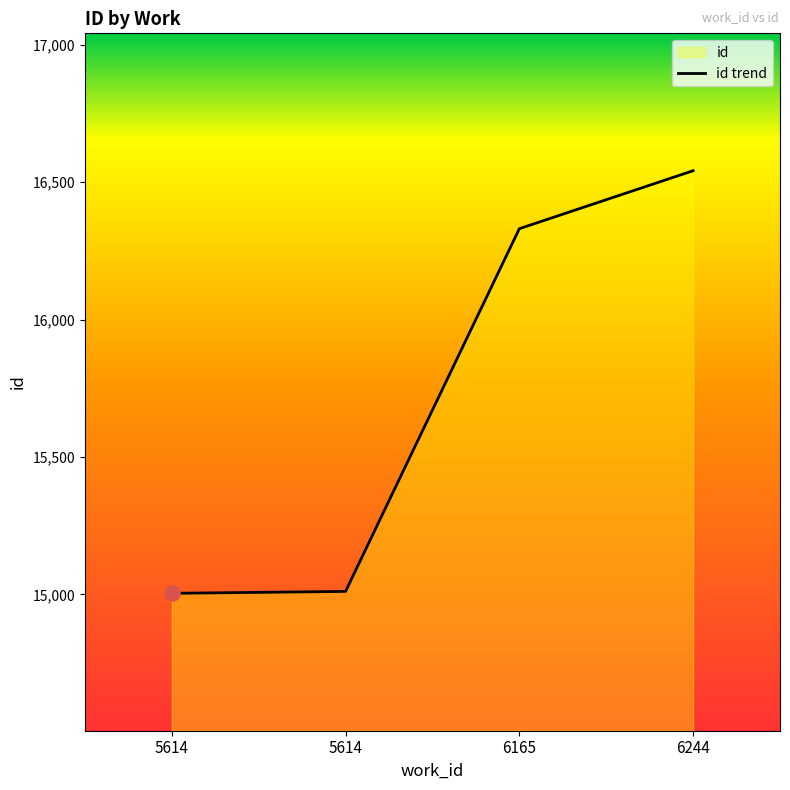

What is the change in value from 5614 to 6244?

+1538